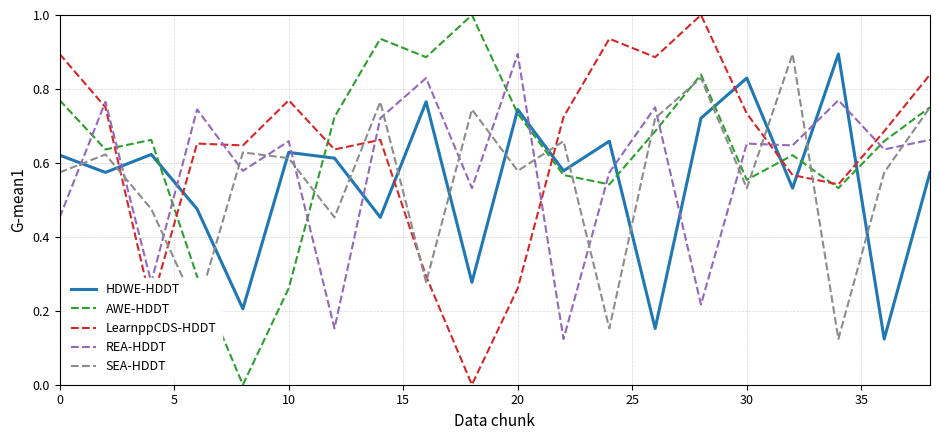

After their last crossing, which series has the higher values: SEA-HDDT or LearnppCDS-HDDT?

LearnppCDS-HDDT